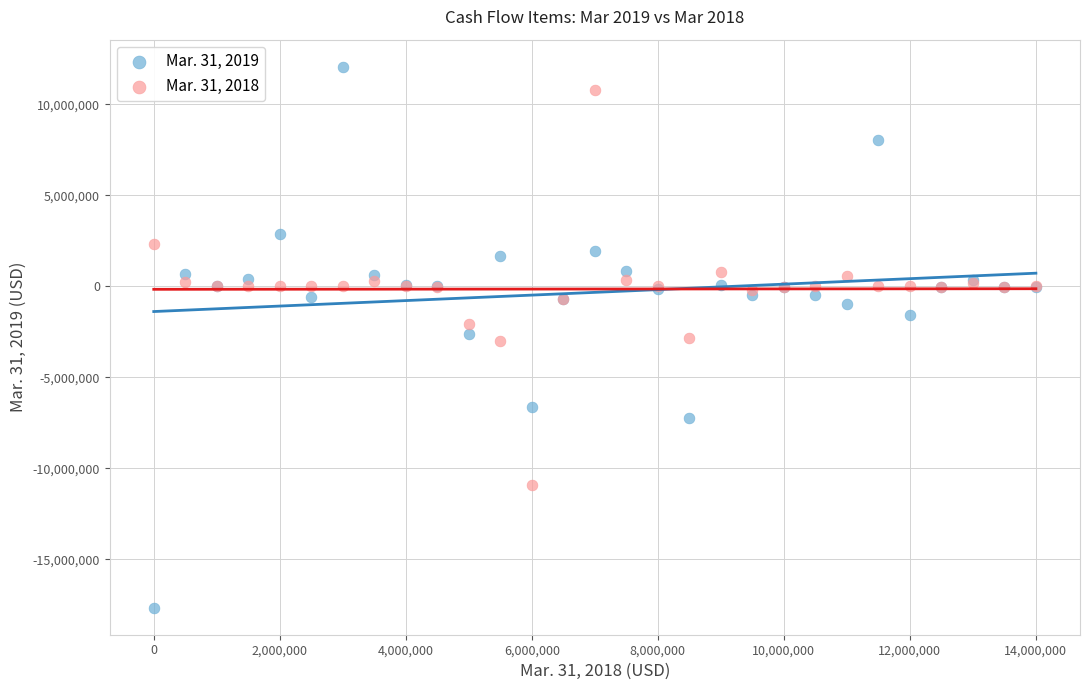

What is the X range (max minus min) for the scatter plot?

14000000